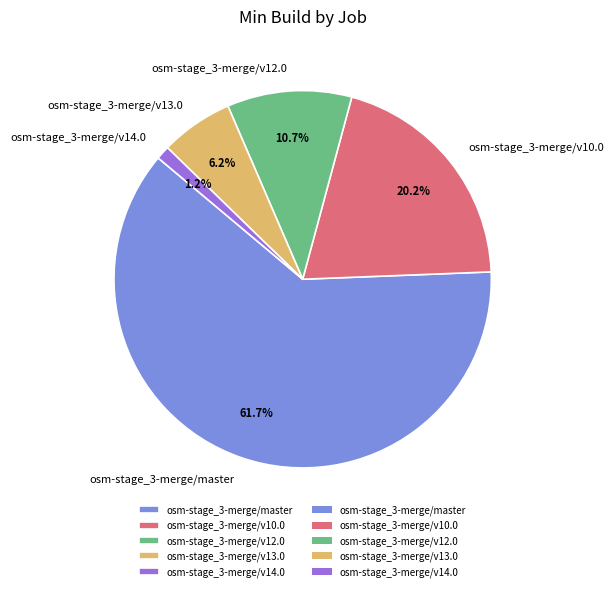

To the nearest percent, what portion does osm-stage_3-merge/v14.0 represent?

1%